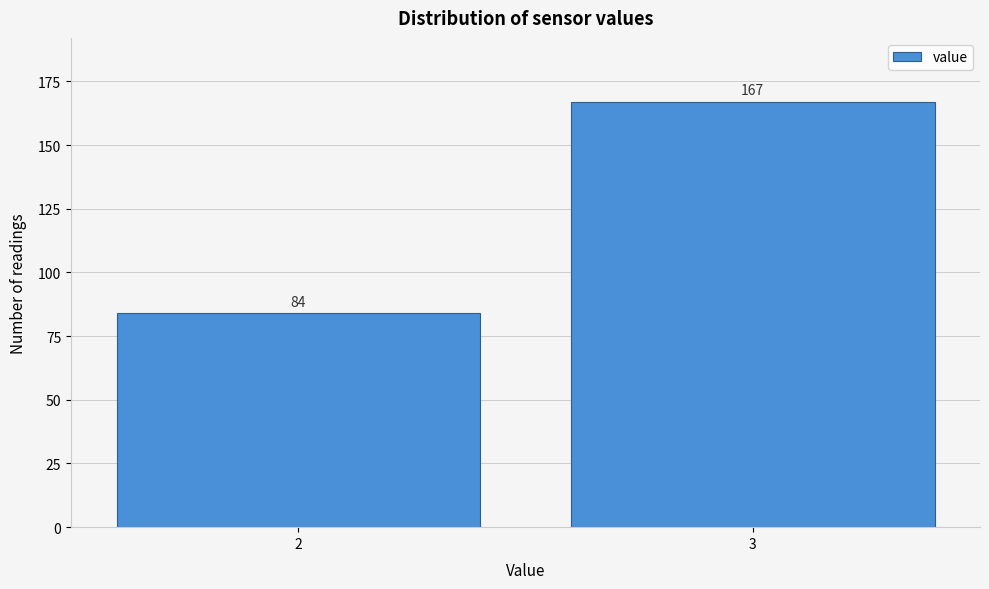

Reading left to right, what are all the values shown in this chart?

2=84	3=167